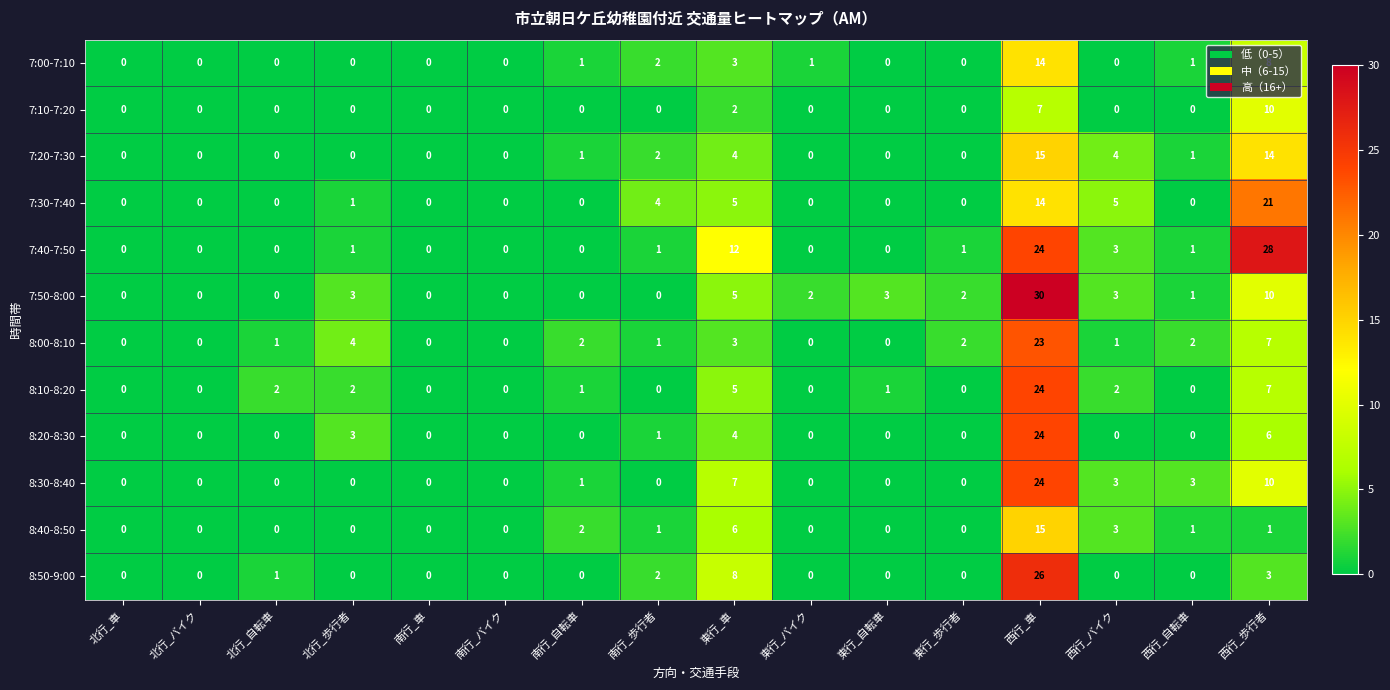

The value of 8:40-8:50 at 東行_バイク is 0. True or false?

True